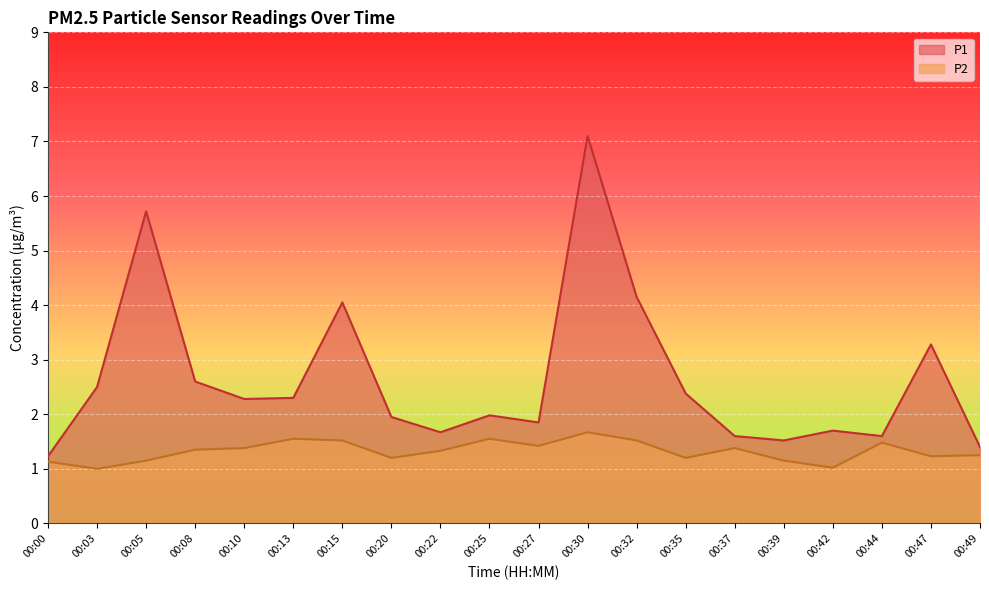

At which category is the sum across all series the highest?

00:30